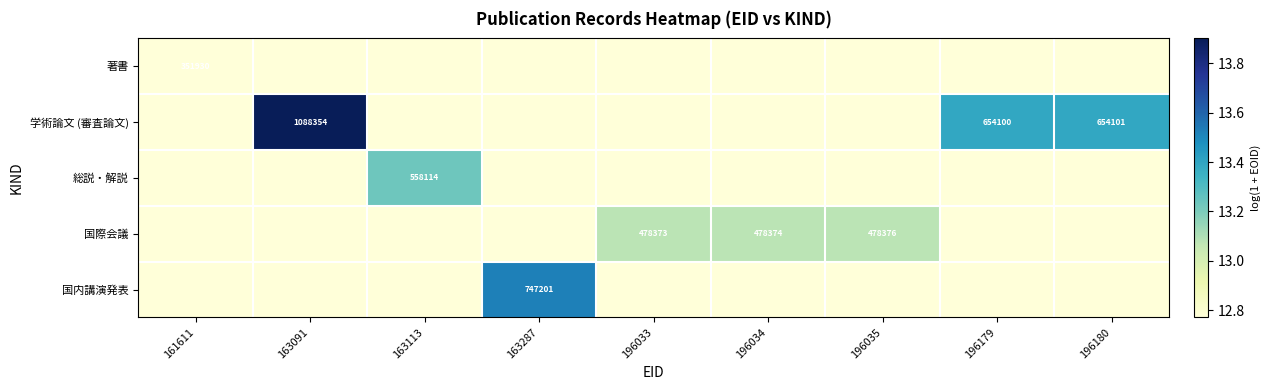

True or false: 国際会議 has a value of 17.2 at 196033.

False